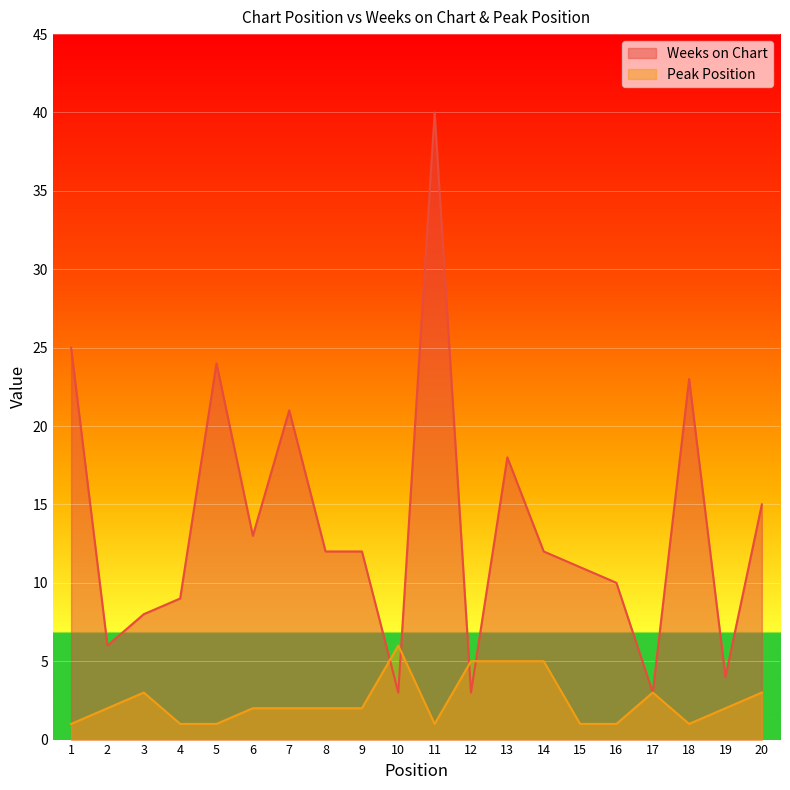

Rank the series at 5 from highest to lowest value.

Weeks on Chart, Peak Position